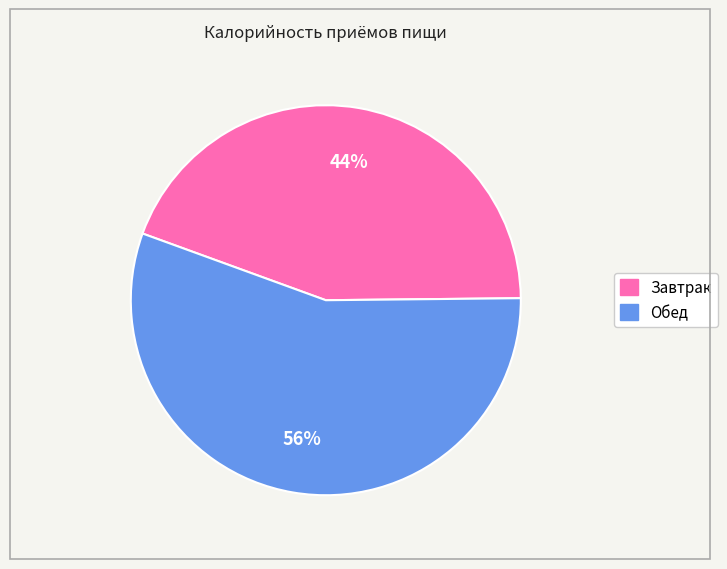

Approximately how many times larger is the value at Завтрак compared to Обед?

0.8